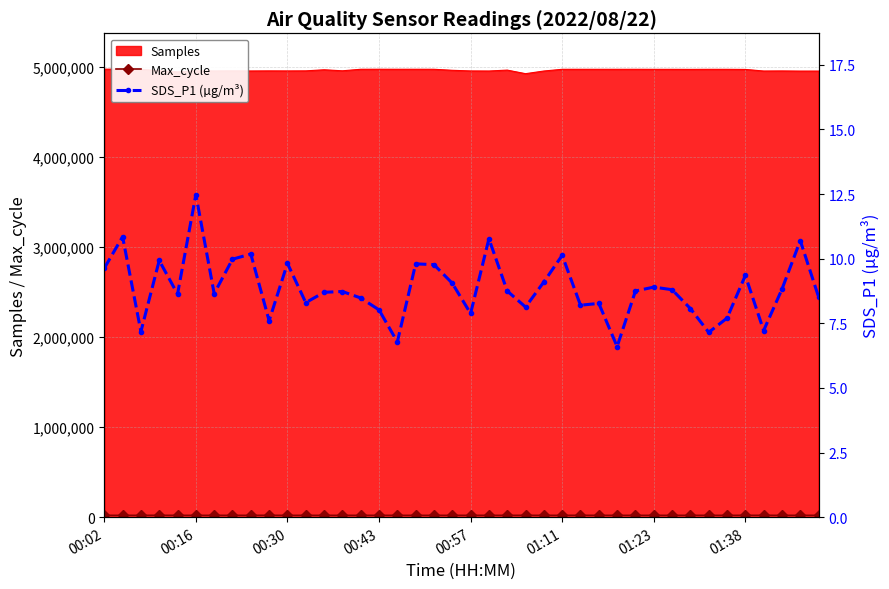

Where is the first local minimum for Max_cycle?

00:30